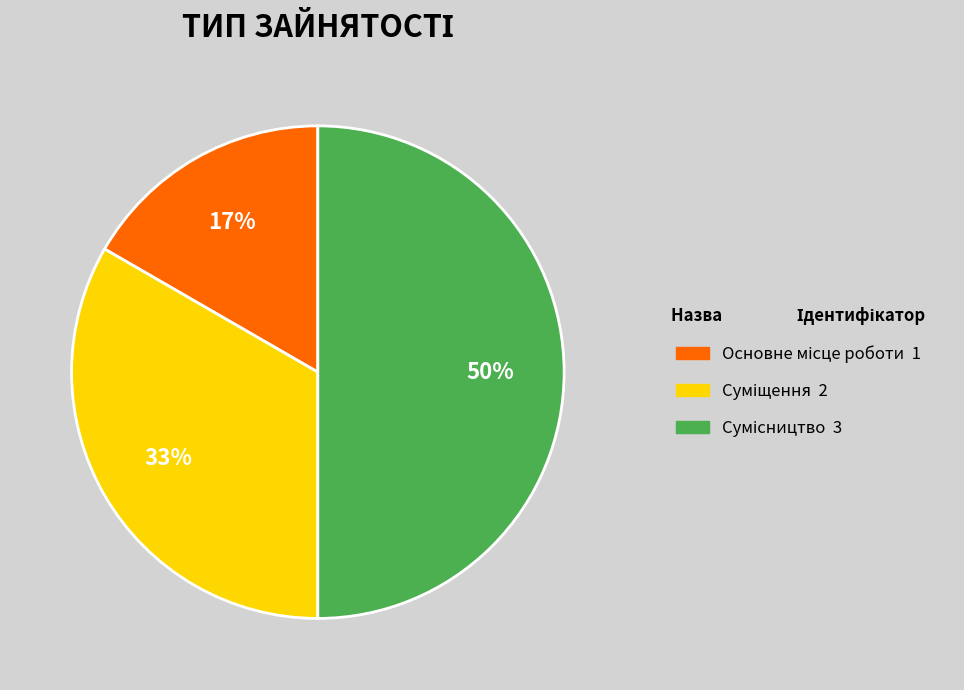

To the nearest percent, what is the average slice percentage?

33%